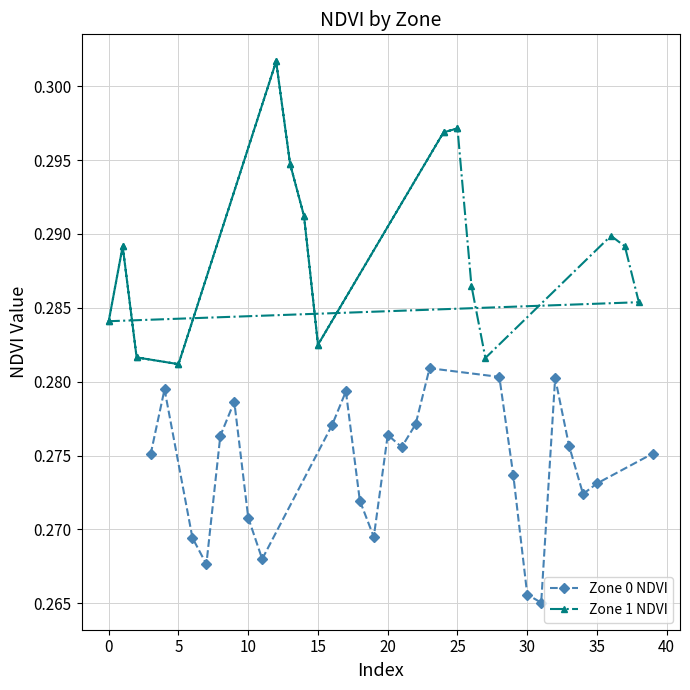

True or false: Zone 1 NDVI and Zone 0 NDVI intersect in this chart.

False